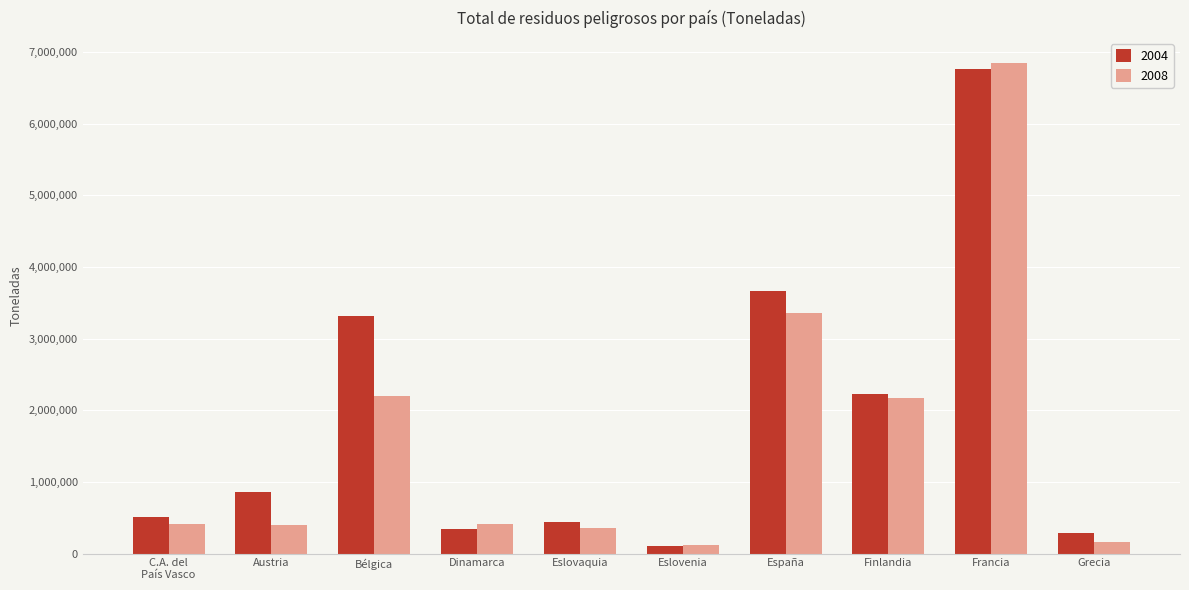

Which series has the largest total across all categories?

2004